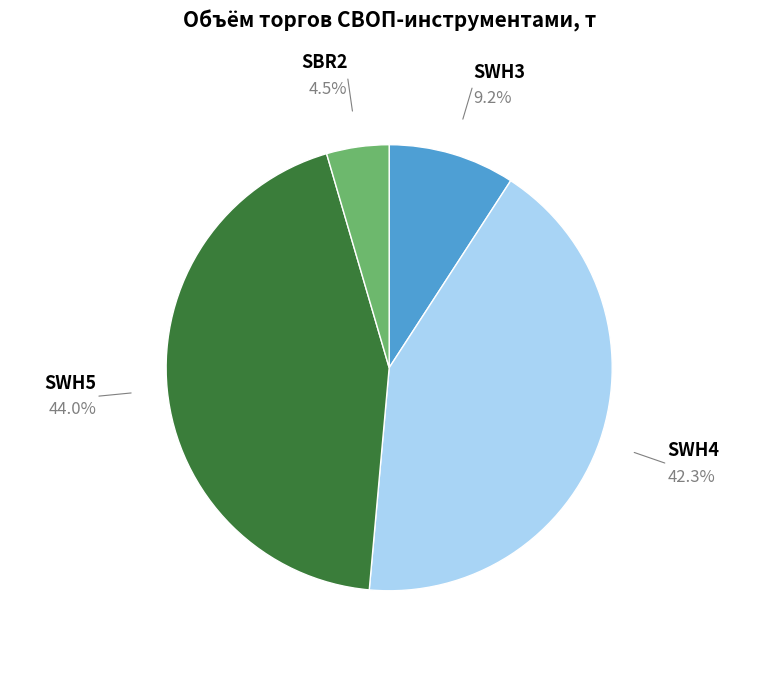

To the nearest percent, what is the average slice percentage?

25%